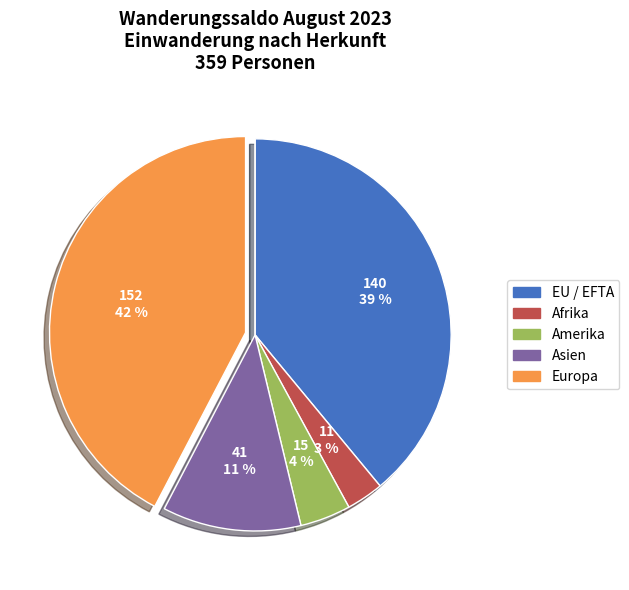

To the nearest percent, what is the difference between the largest and smallest slice percentages?

42%